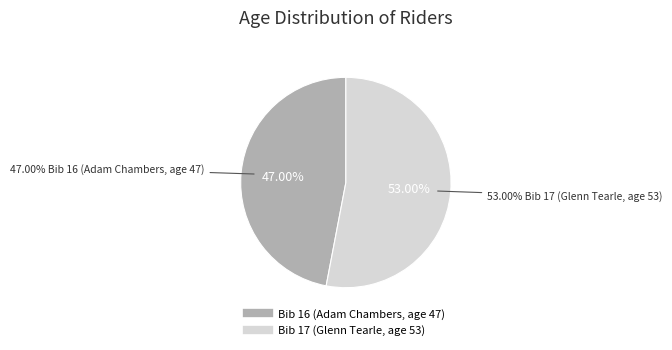

Is the sum of Bib 17 (Glenn Tearle, age 53) and Bib 16 (Adam Chambers, age 47) greater than half?

Yes